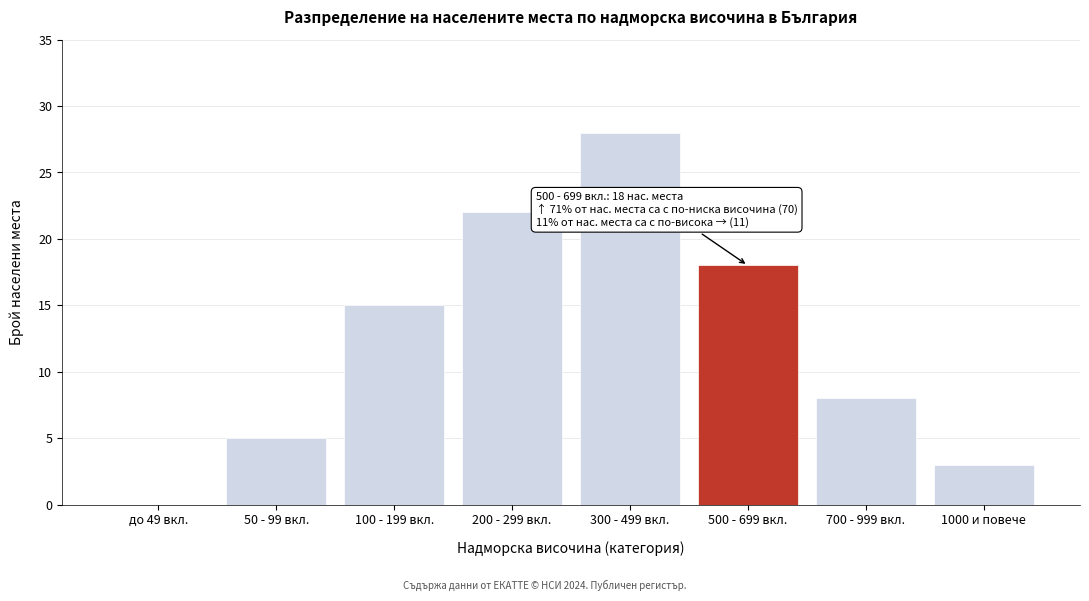

Reading left to right, transcribe all the data shown in this chart.

до 49 вкл.=0	50 - 99 вкл.=5	100 - 199 вкл.=15	200 - 299 вкл.=22	300 - 499 вкл.=28	500 - 699 вкл.=18	700 - 999 вкл.=8	1000 и повече=3